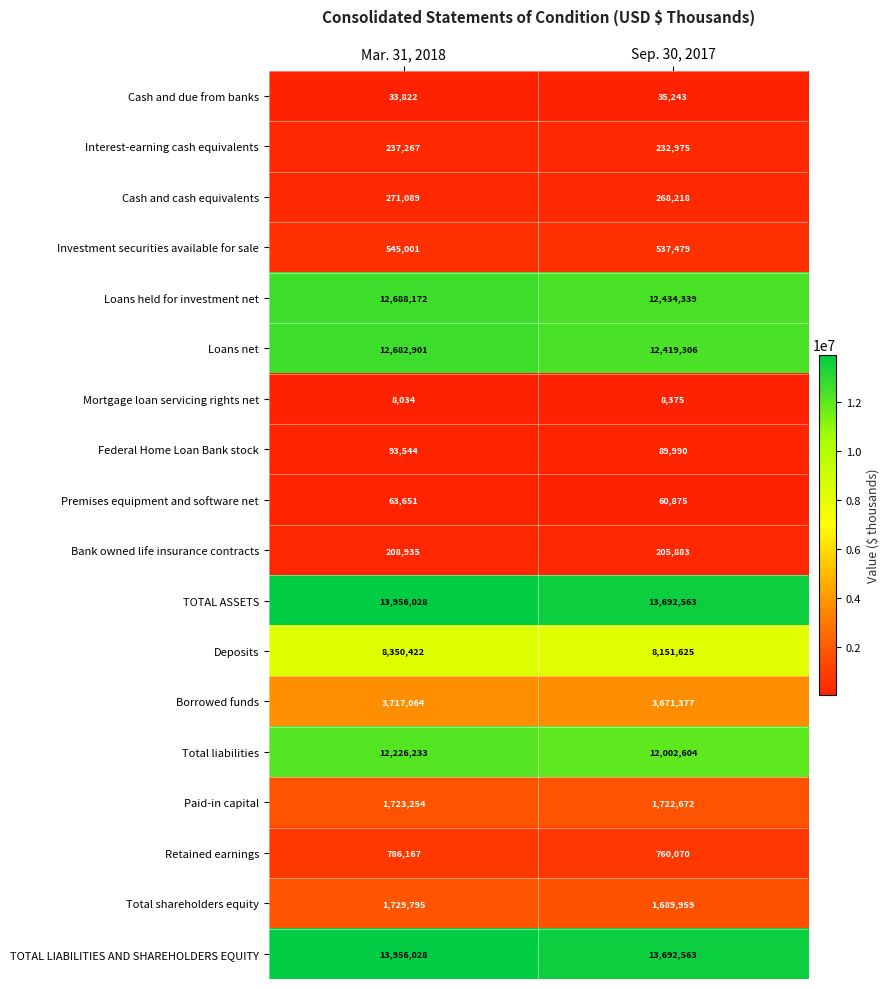

Read the Mortgage loan servicing rights net value at Mar. 31, 2018, to the nearest 10.

8030